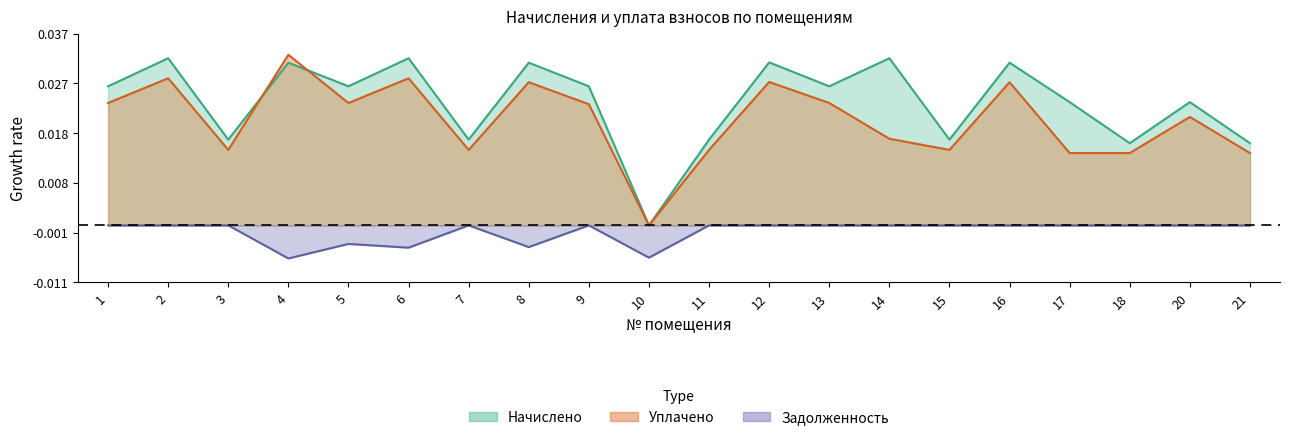

At which label is Уплачено closest to 0?

10